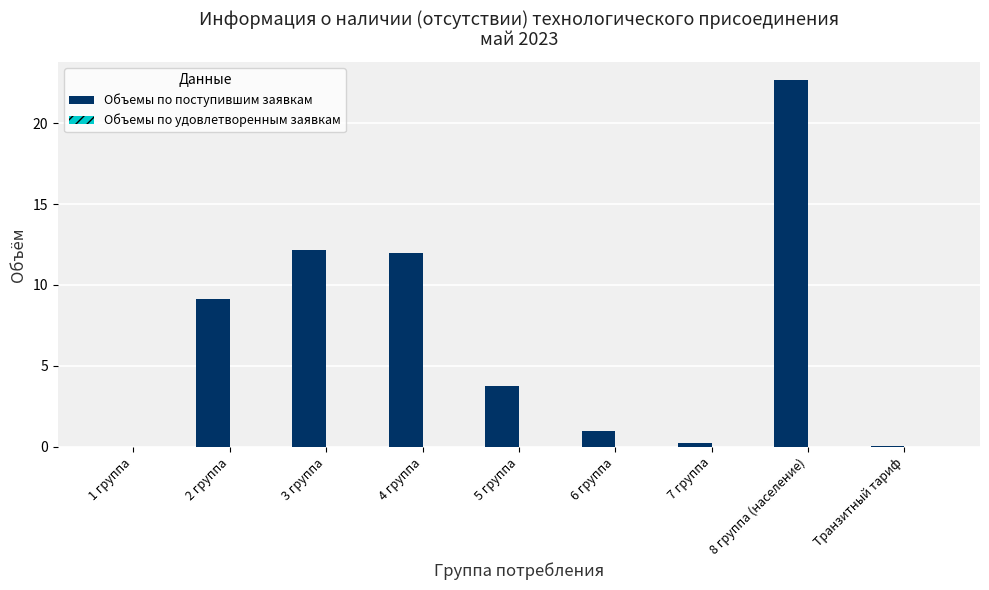

The chart shows a value of 9.1 at 2 группа. True or false?

True